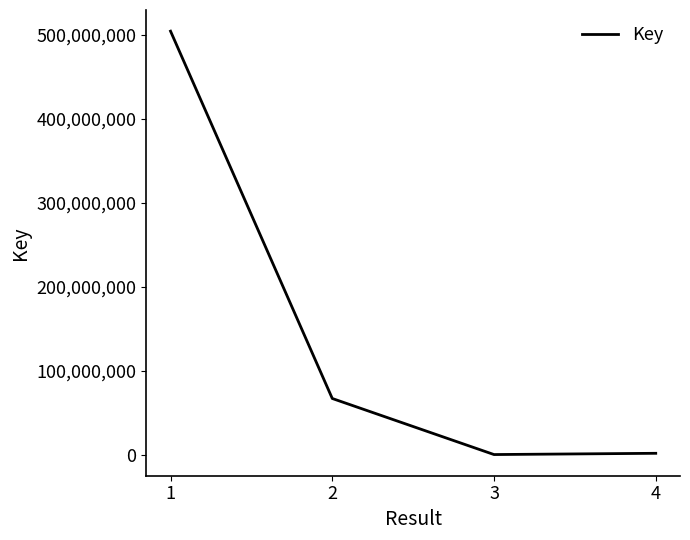

What is the difference between the maximum and minimum values?

504084049